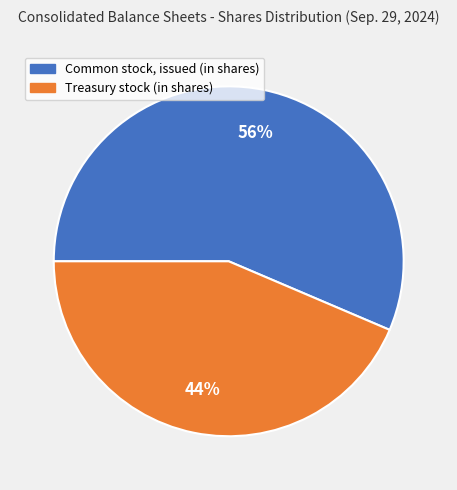

Which category accounts for the majority?

Common stock, issued (in shares)